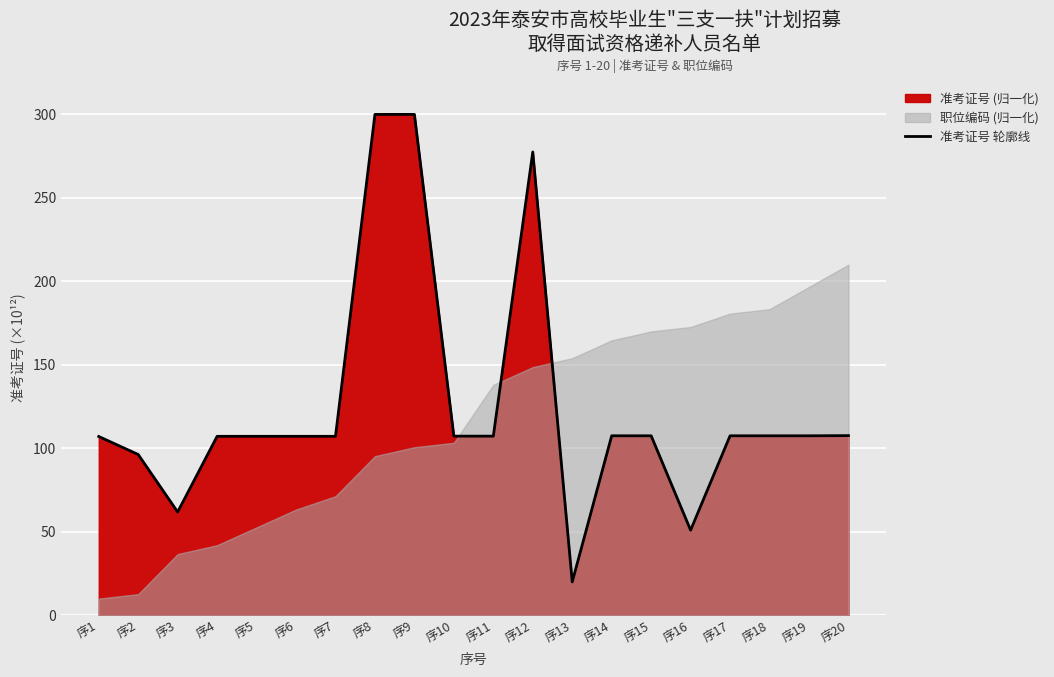

What is the value of the 4th point from the left?

107.2